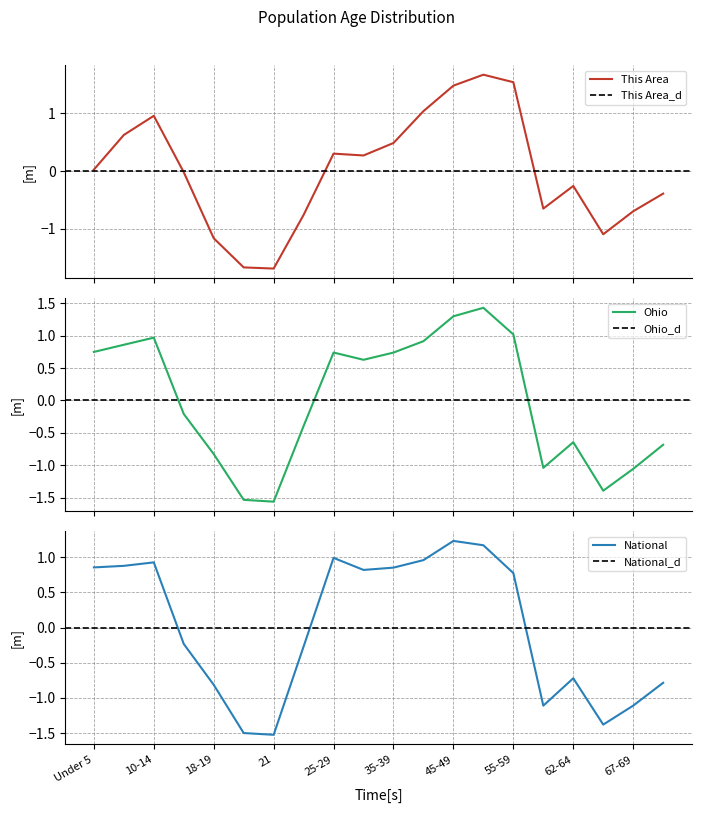

Where is the first local minimum for Ohio?

21